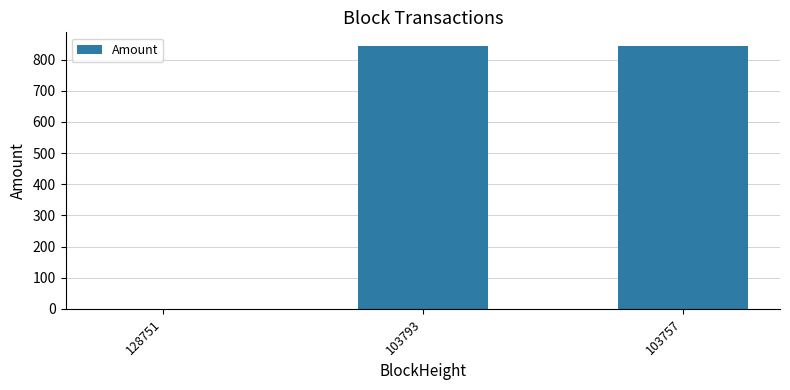

What is the greatest value displayed?

845.2